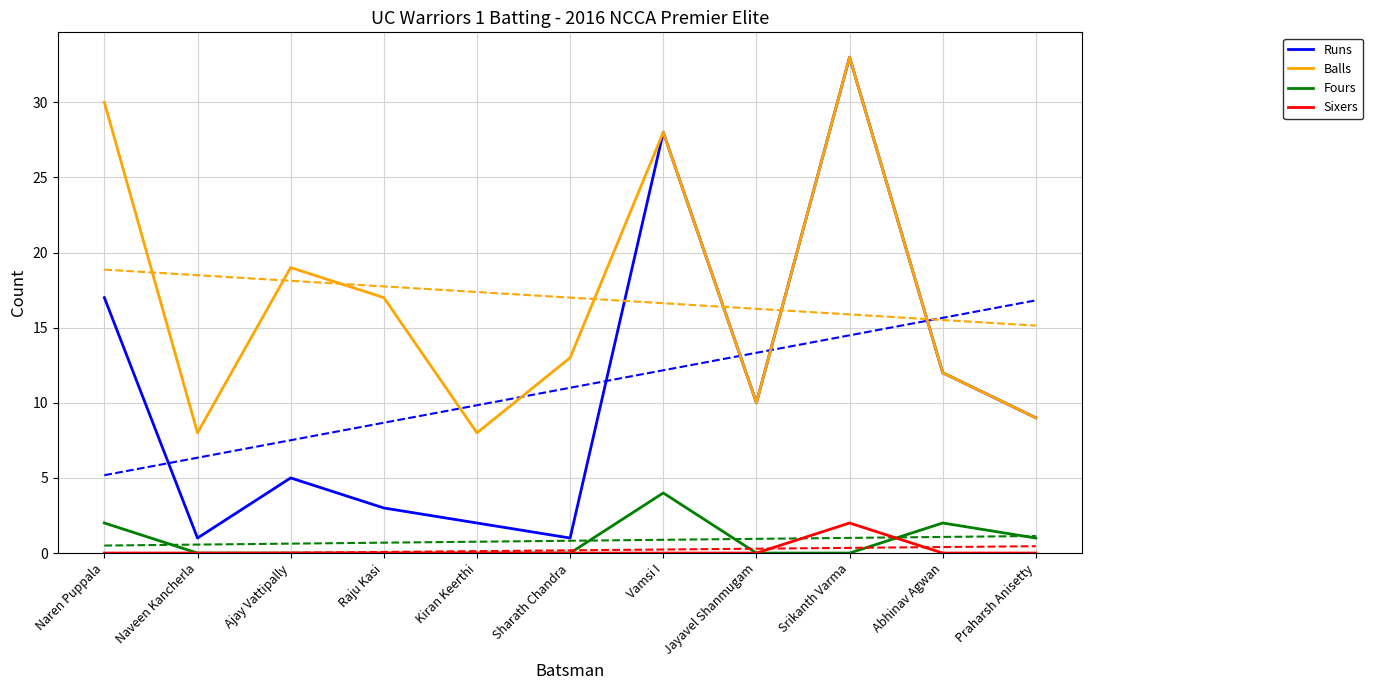

Which series ends up on top after the final intersection of Sixers and Fours?

Fours